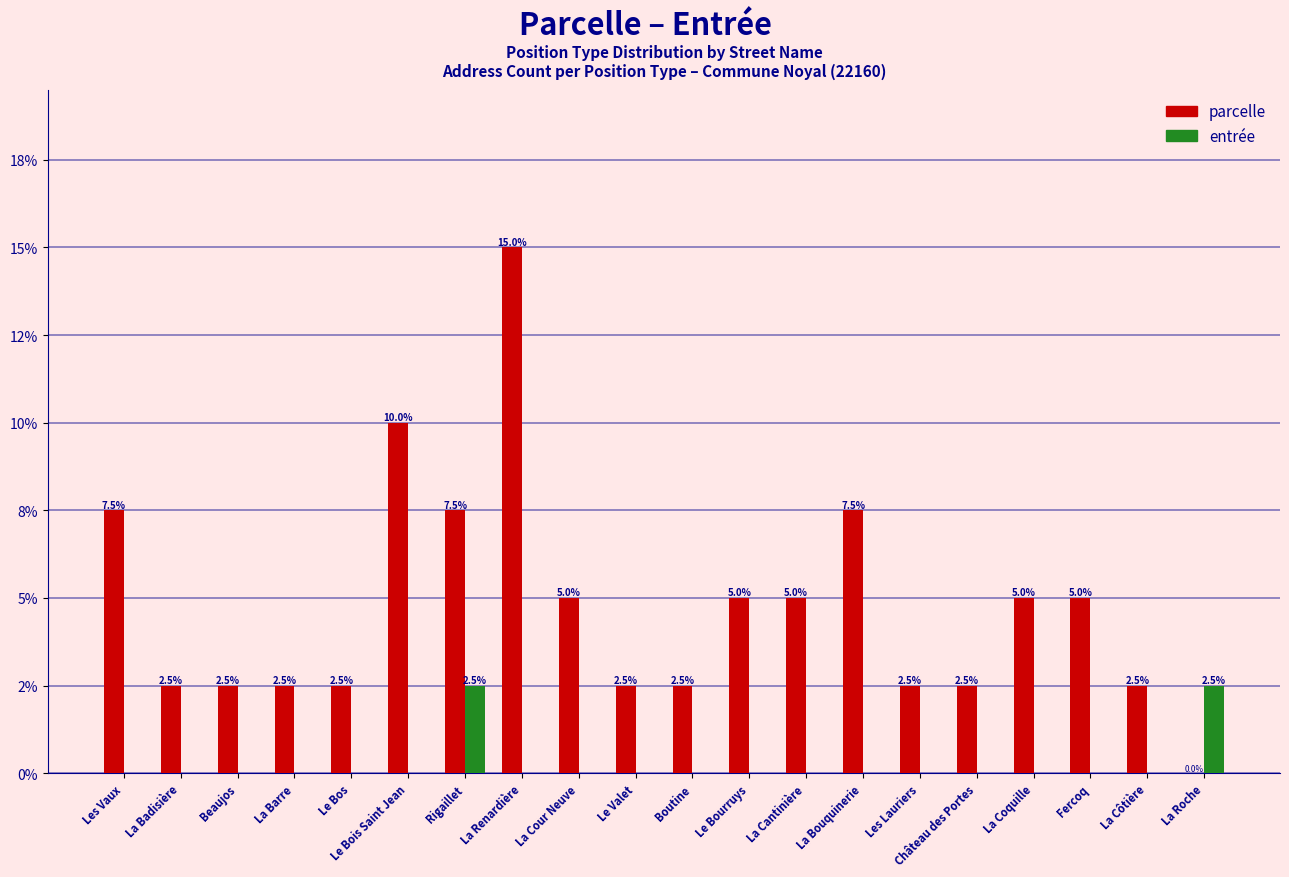

Which series has the largest total across all categories?

parcelle